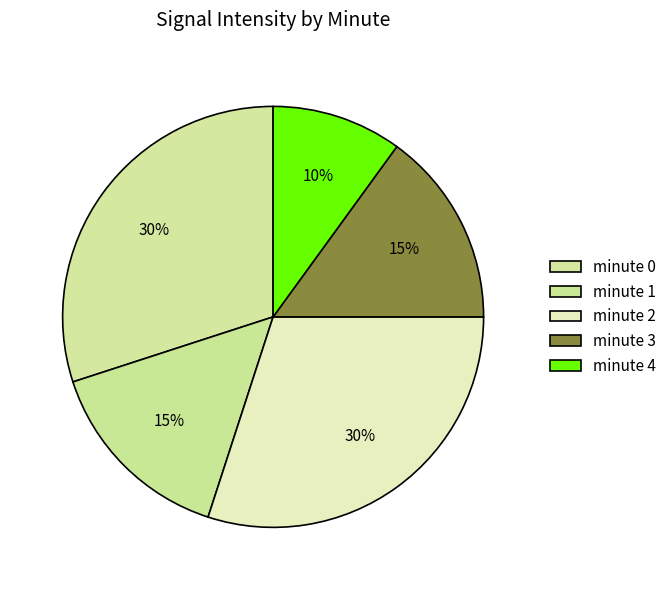

Rank the categories by value from highest to lowest.

minute 0, minute 2, minute 1, minute 3, minute 4